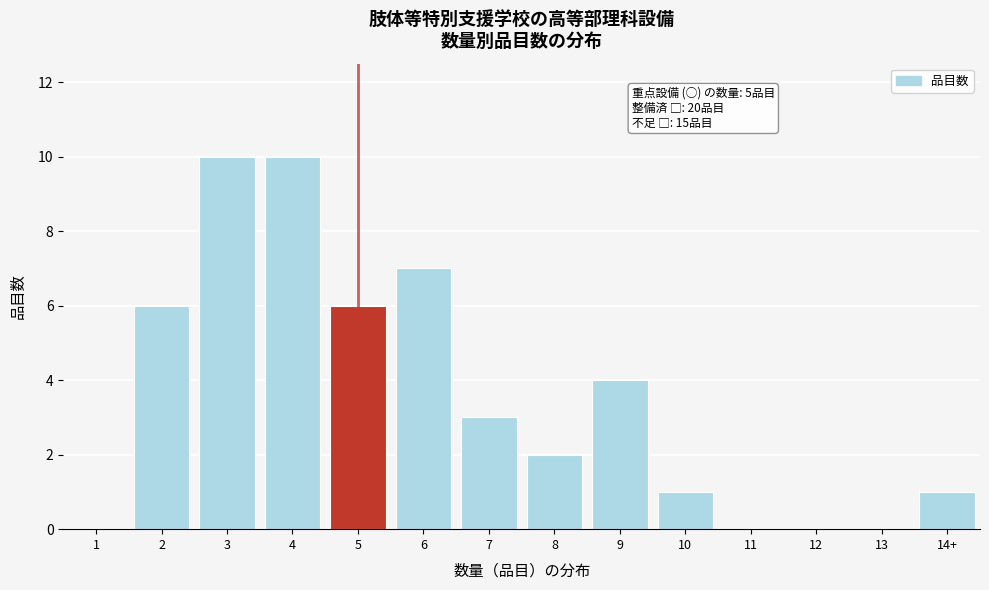

Reading left to right, extract all data points from this chart.

1=0	2=6	3=10	4=10	5=6	6=7	7=3	8=2	9=4	10=1	11=0	12=0	13=0	14+=1